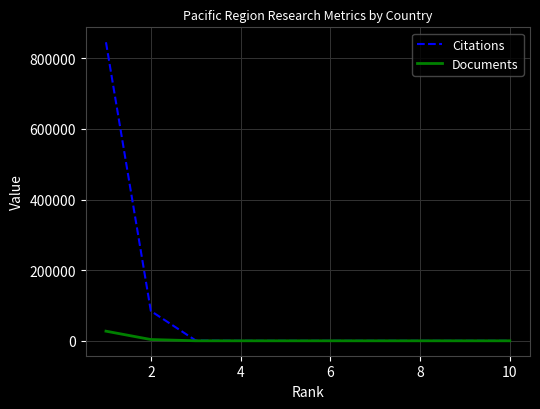

List the series in order of their peak value, lowest first.

Documents, Citations